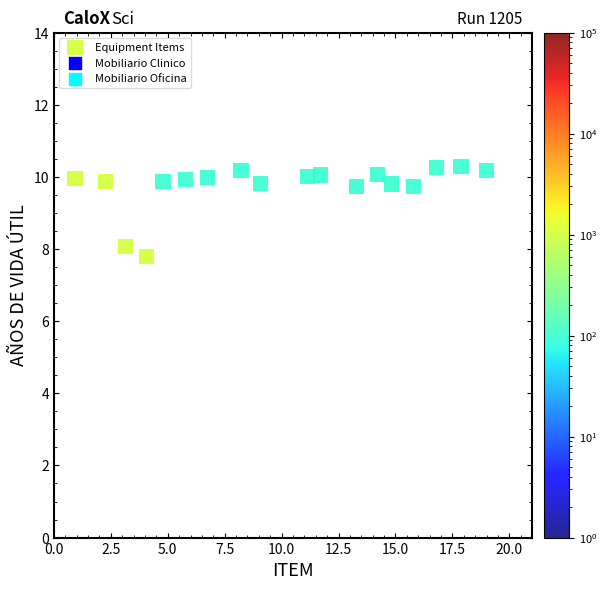

What is the range of Y values (max minus min)?

2.5